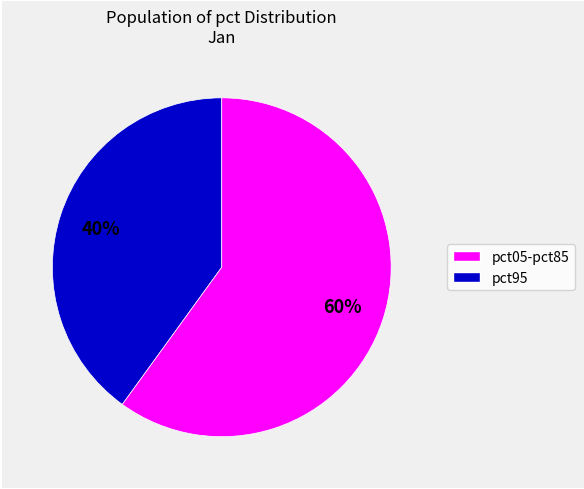

To the nearest percent, what is the average slice percentage?

50%